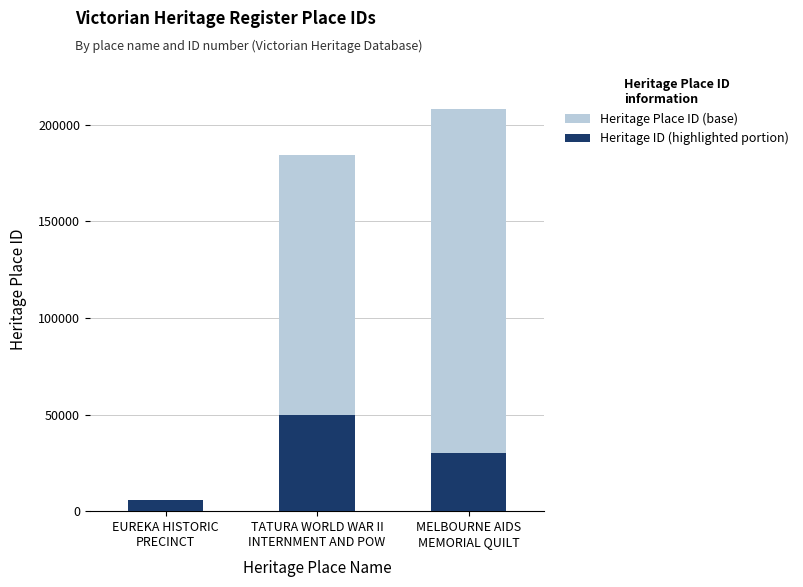

What is the value of the Heritage ID (highlighted portion) bar at the 2nd from the left?

50000